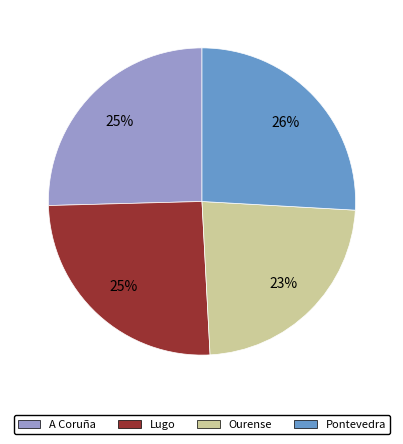

Combined, do Pontevedra and Lugo account for over 50%?

Yes